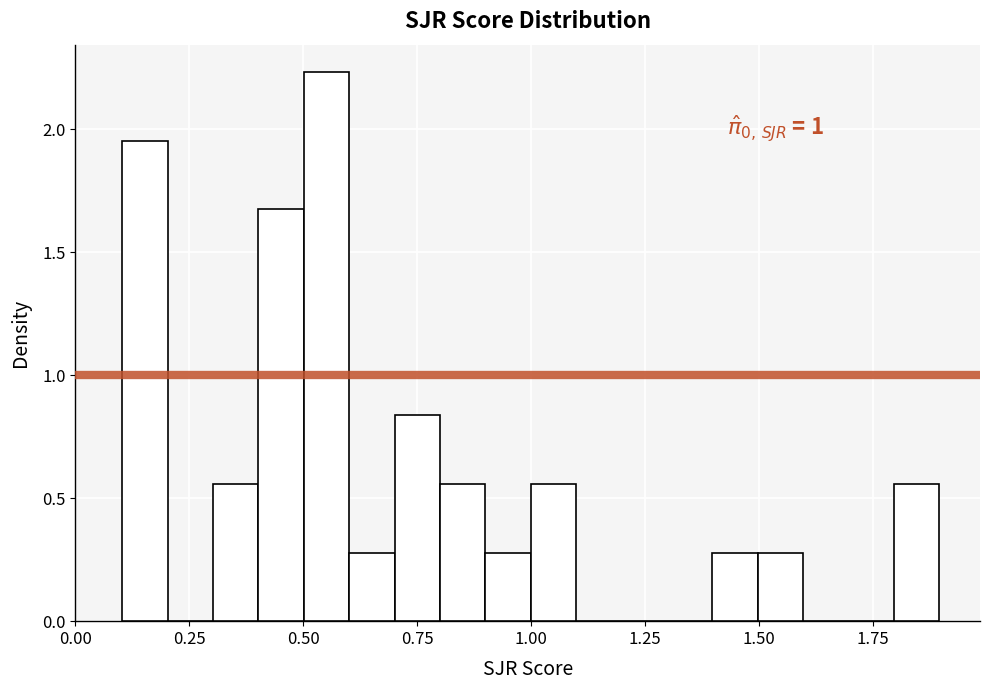

Read against the x-axis, roughly where is the centre of the tallest bar?

0.55